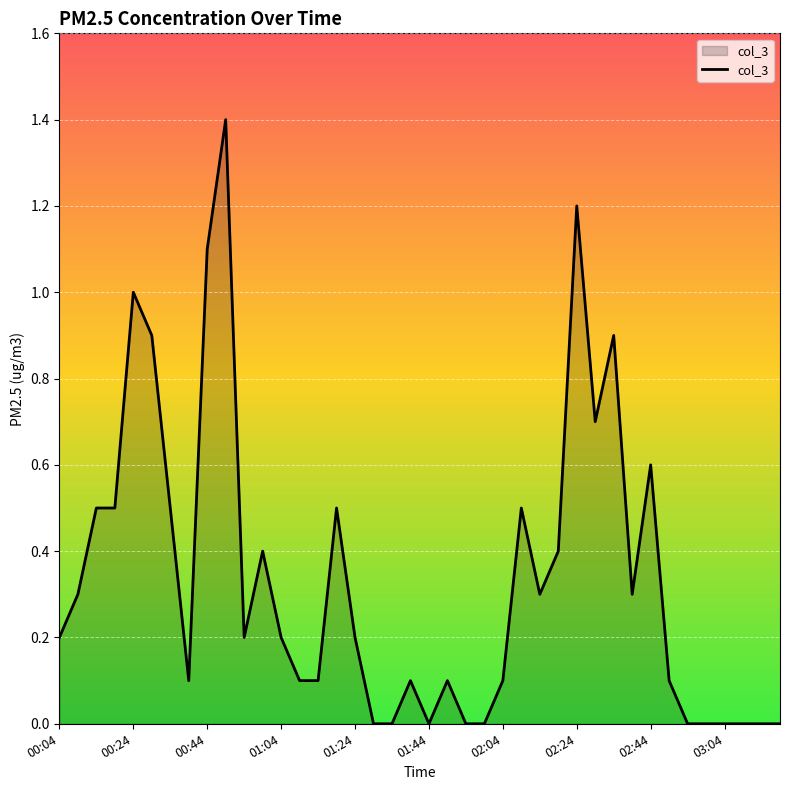

What is the maximum value shown in the chart?

1.4